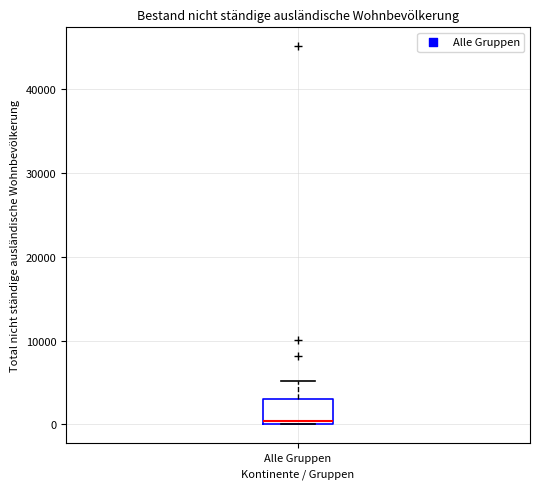

Transcribe this box plot: give where the median line is, the range the box spans, and where the two whiskers end, as read against the y-axis. The values are not printed on the chart, so give them approximately, as read against the axis.

median 0 (just above the box's lower edge), box 0 to 3000, whiskers 0 to 5000